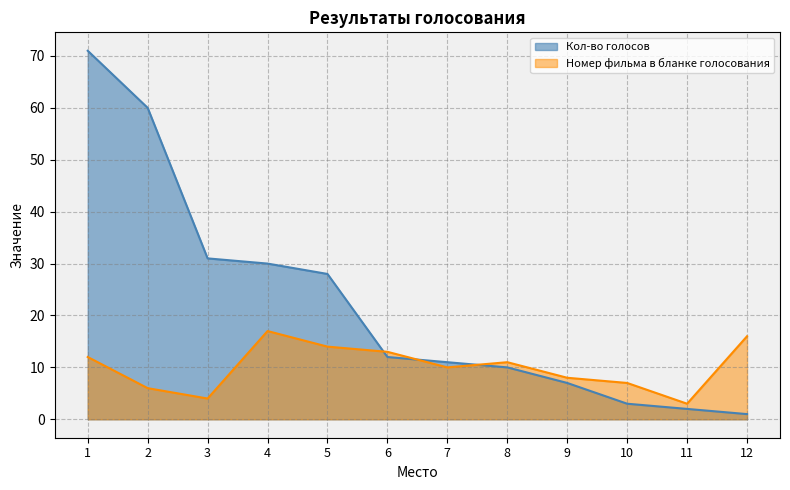

The Номер фильма в бланке голосования series shows 6 at 2. True or false?

True